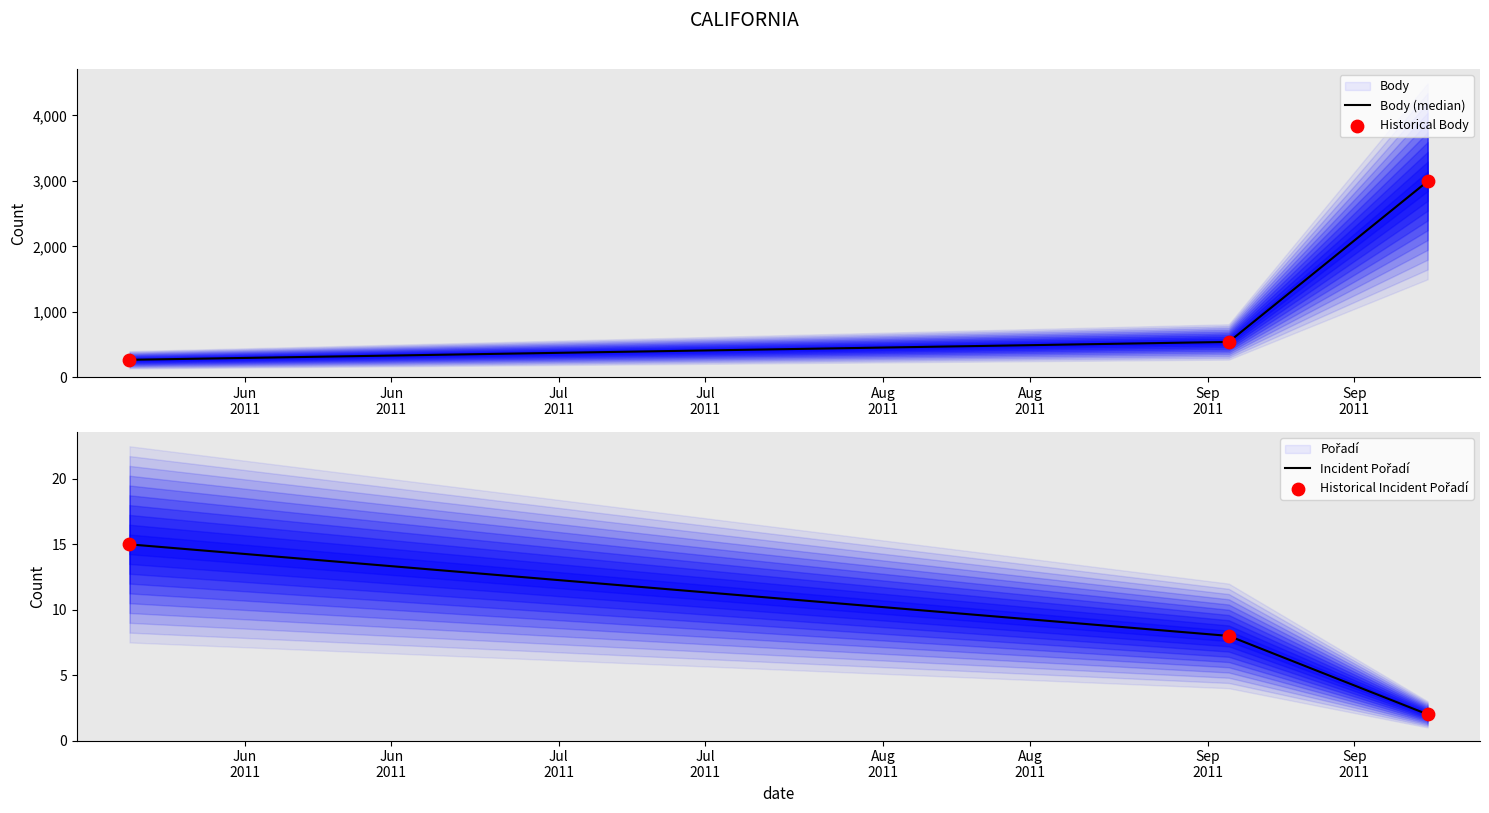

Which series has the largest Y range (max minus min)?

Body (median)